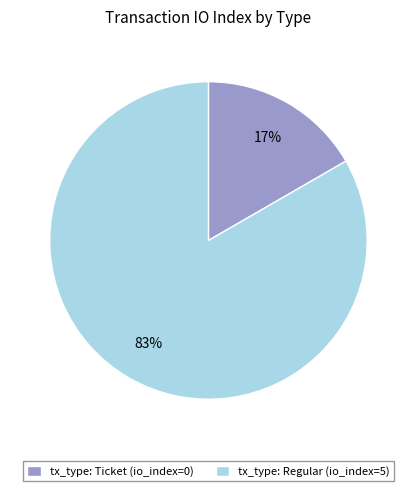

Which slice is the largest?

tx_type: Regular (io_index=5)